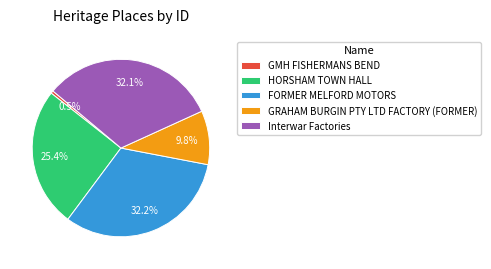

How much of the chart is everything except Interwar Factories?

67.9%